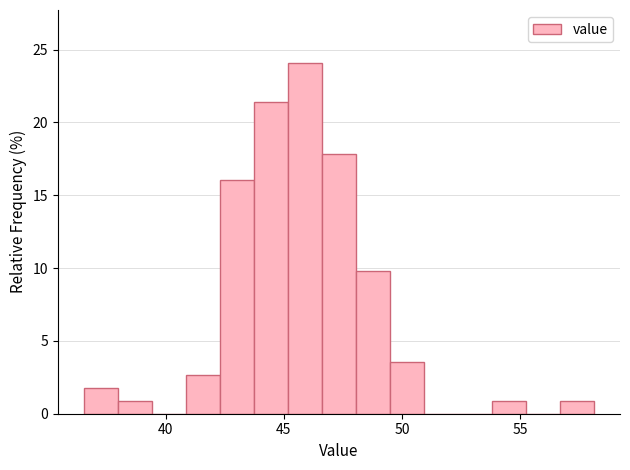

Around what value on the x-axis is the tallest bar? Give the approximate position of its centre, as read against the axis.

46.0